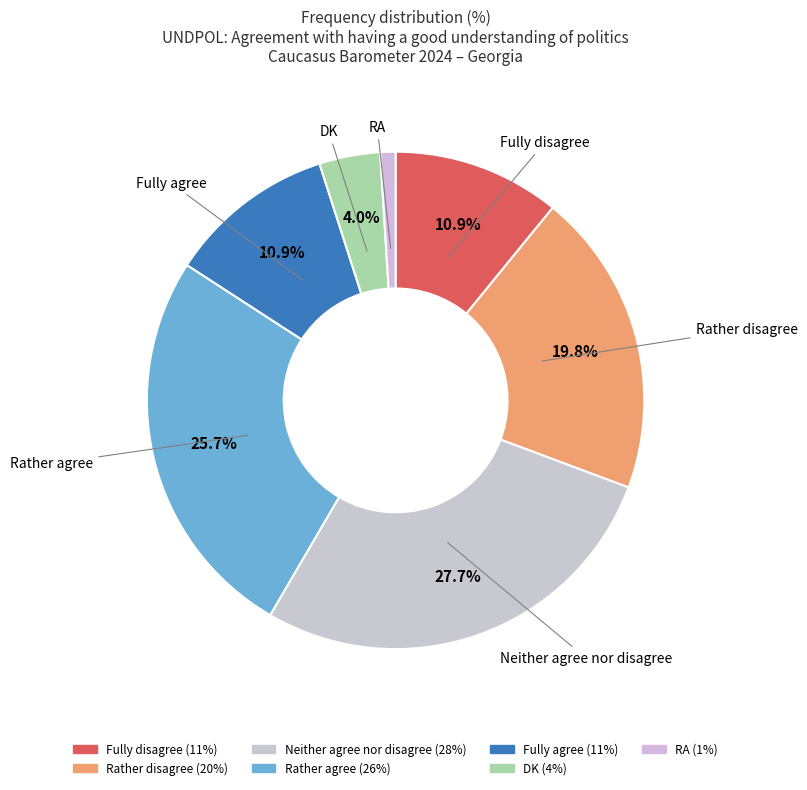

How many slices are in this pie chart?

7